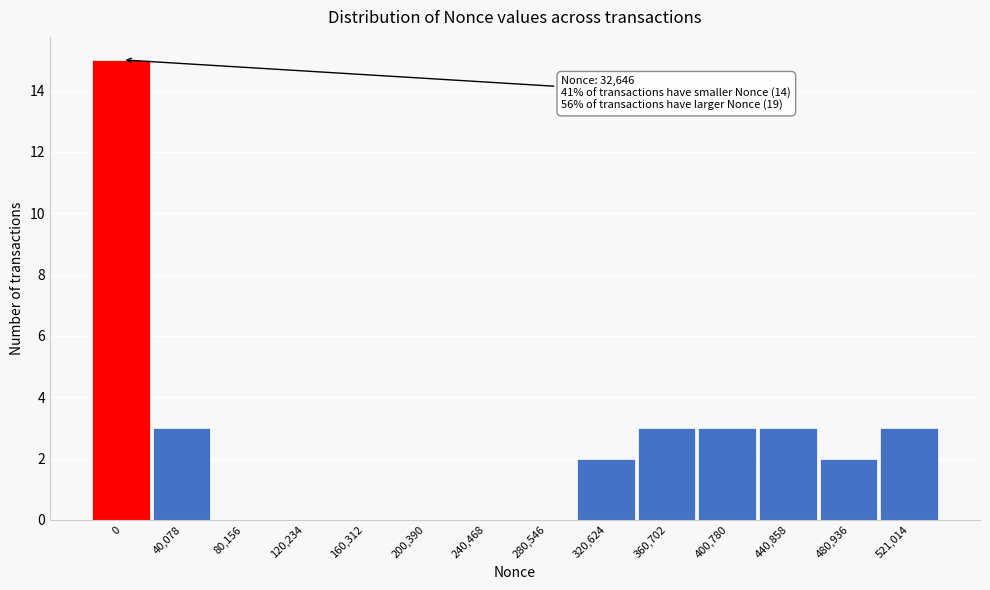

Reading right to left, transcribe all the data shown in this chart.

521,014=3	480,936=2	440,858=3	400,780=3	360,702=3	320,624=2	280,546=0	240,468=0	200,390=0	160,312=0	120,234=0	80,156=0	40,078=3	0=15